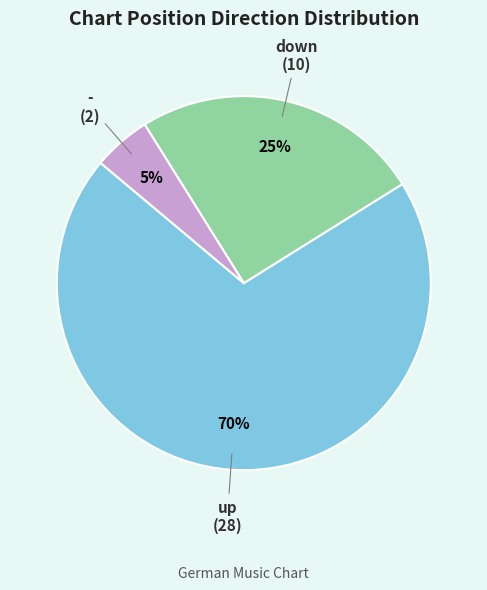

How many segments does this pie chart have?

3